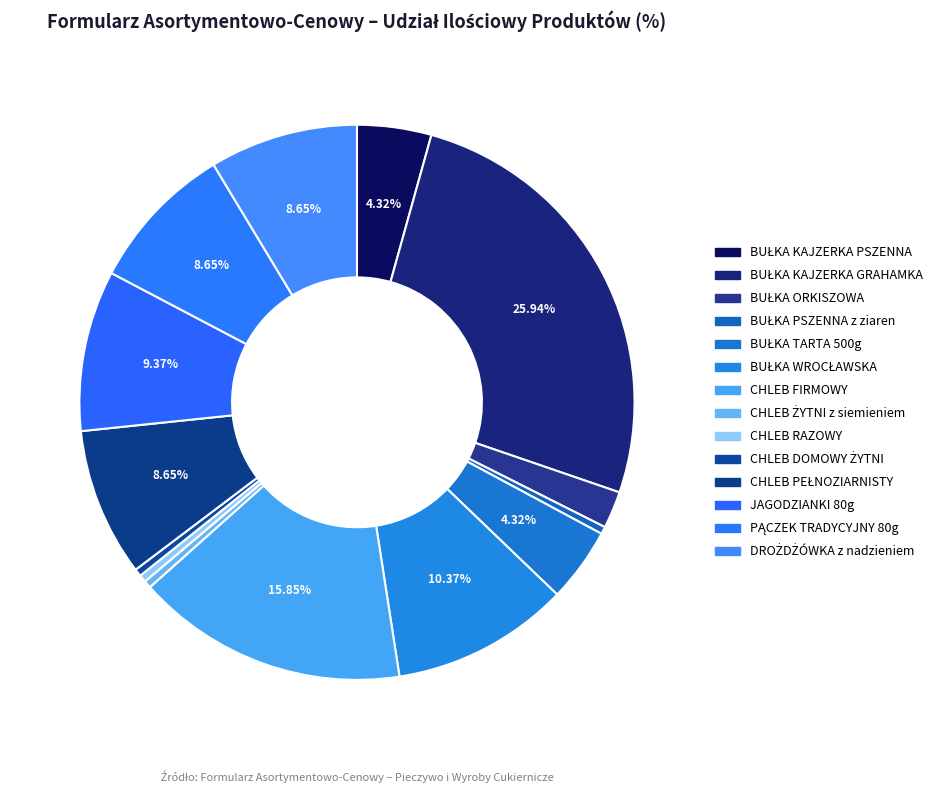

How many segments does this pie chart have?

14